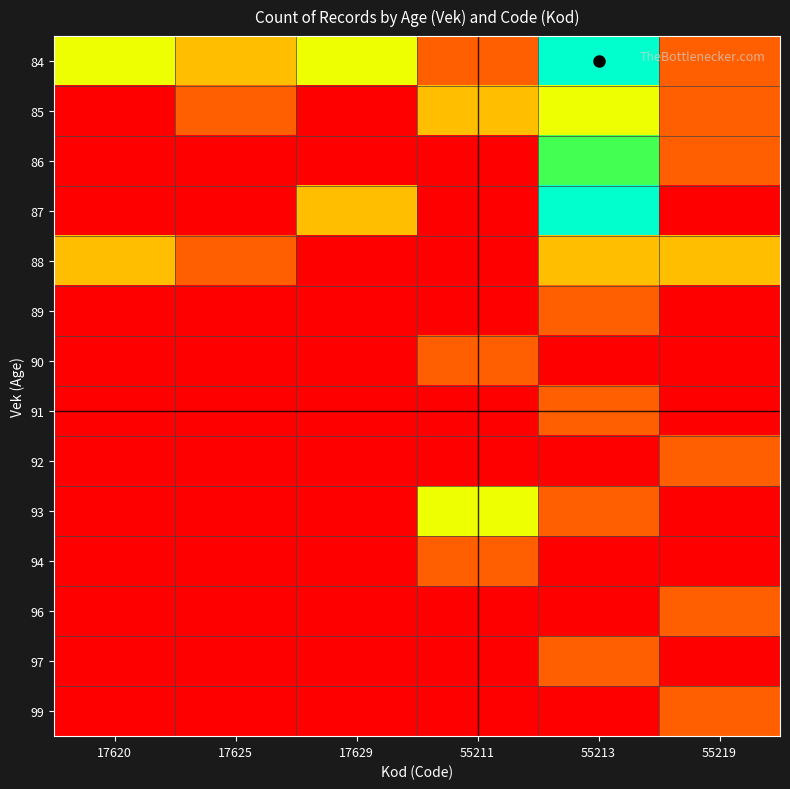

Reading left to right, what are all the values shown in this chart?

84: 17620=3	17625=2	17629=3	55211=1	55213=5	55219=1
85: 17620=0	17625=1	17629=0	55211=2	55213=3	55219=1
86: 17620=0	17625=0	17629=0	55211=0	55213=4	55219=1
87: 17620=0	17625=0	17629=2	55211=0	55213=5	55219=0
88: 17620=2	17625=1	17629=0	55211=0	55213=2	55219=2
89: 17620=0	17625=0	17629=0	55211=0	55213=1	55219=0
90: 17620=0	17625=0	17629=0	55211=1	55213=0	55219=0
91: 17620=0	17625=0	17629=0	55211=0	55213=1	55219=0
92: 17620=0	17625=0	17629=0	55211=0	55213=0	55219=1
93: 17620=0	17625=0	17629=0	55211=3	55213=1	55219=0
94: 17620=0	17625=0	17629=0	55211=1	55213=0	55219=0
96: 17620=0	17625=0	17629=0	55211=0	55213=0	55219=1
97: 17620=0	17625=0	17629=0	55211=0	55213=1	55219=0
99: 17620=0	17625=0	17629=0	55211=0	55213=0	55219=1